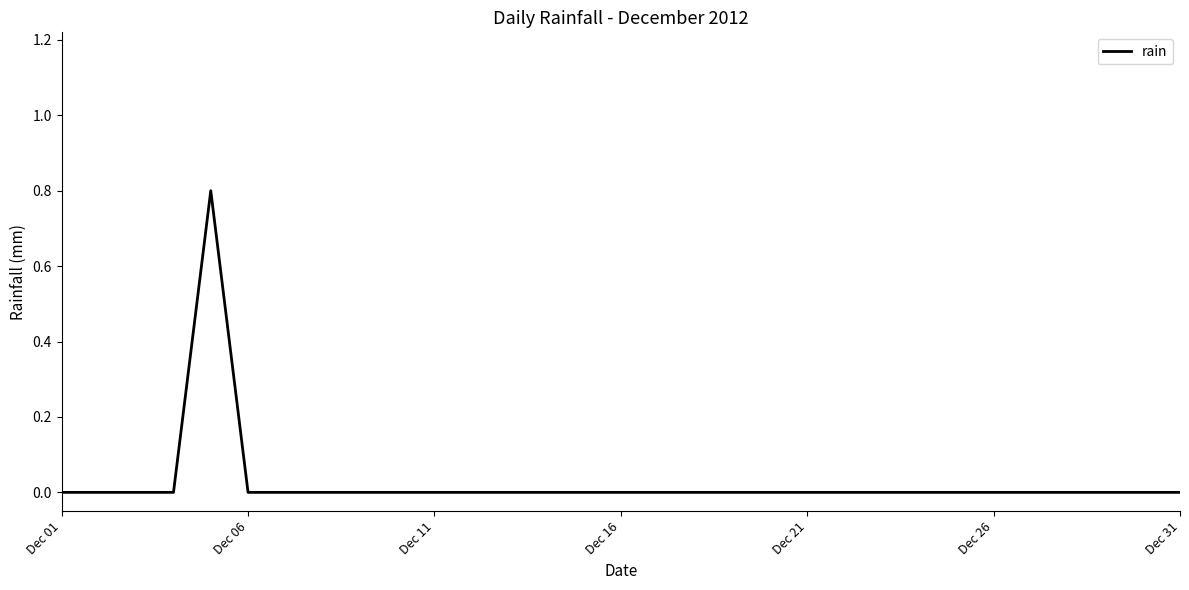

Count the values in the range 0 to 1.

31